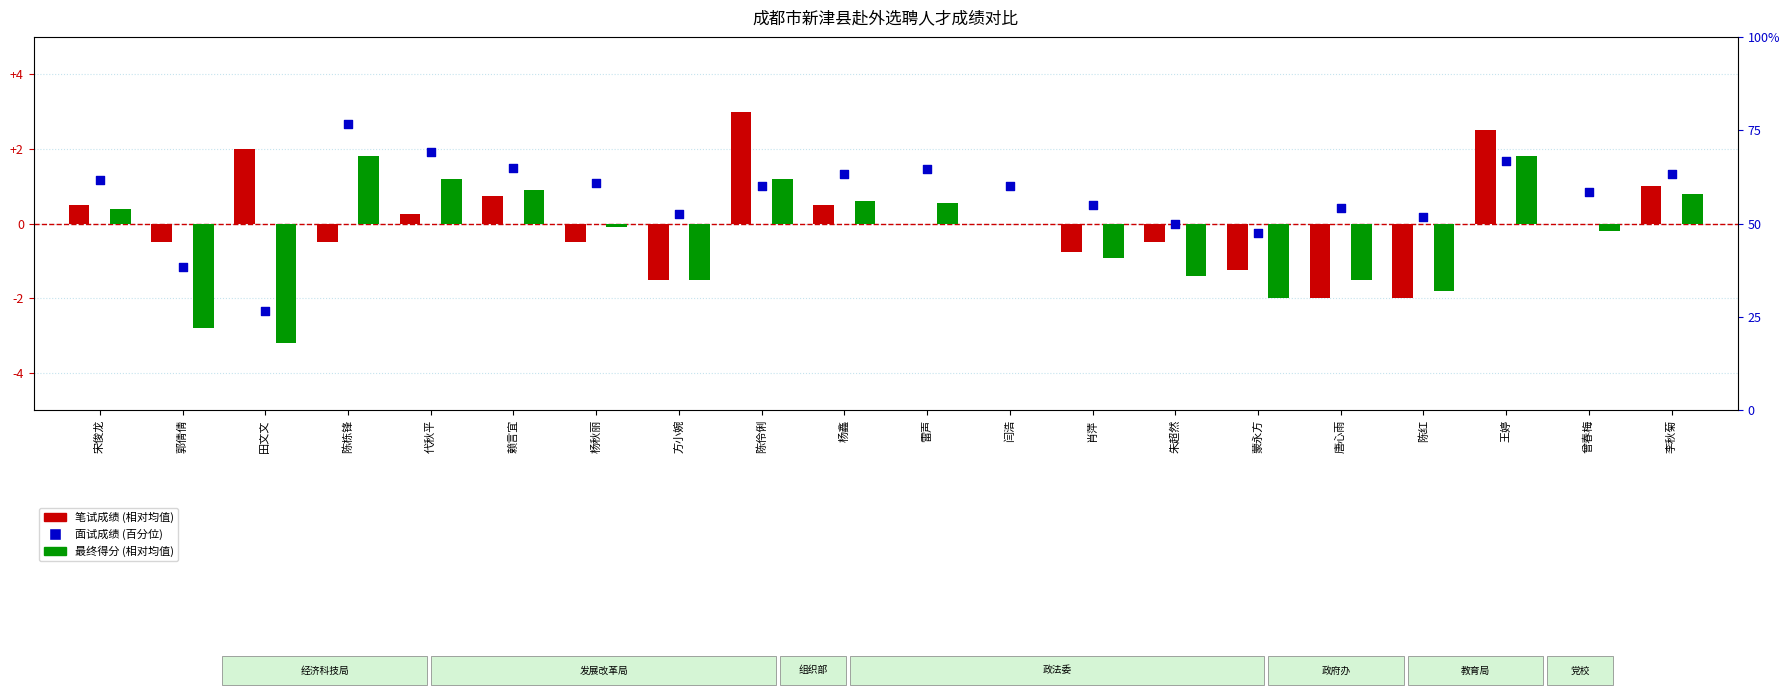

Is the value of 面试成绩 at 朱超然 greater than the value of 最终得分 at 唐心雨?

Yes